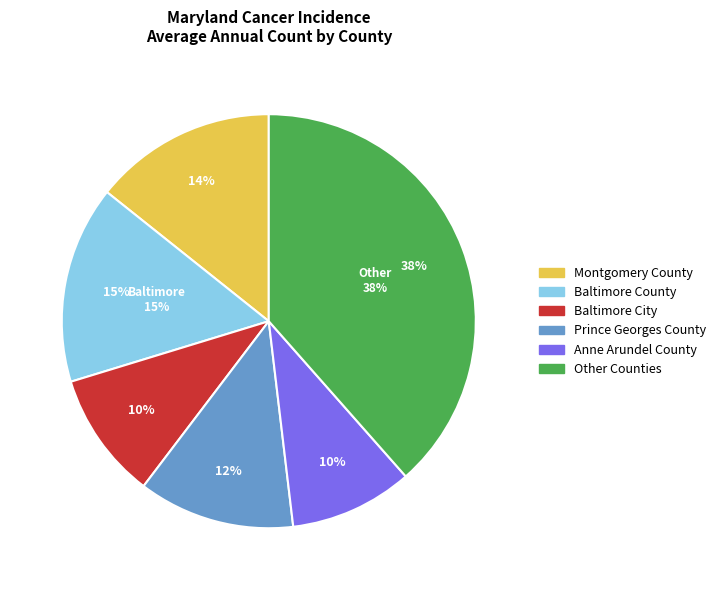

True or false: Baltimore County accounts for 15% of the total.

True